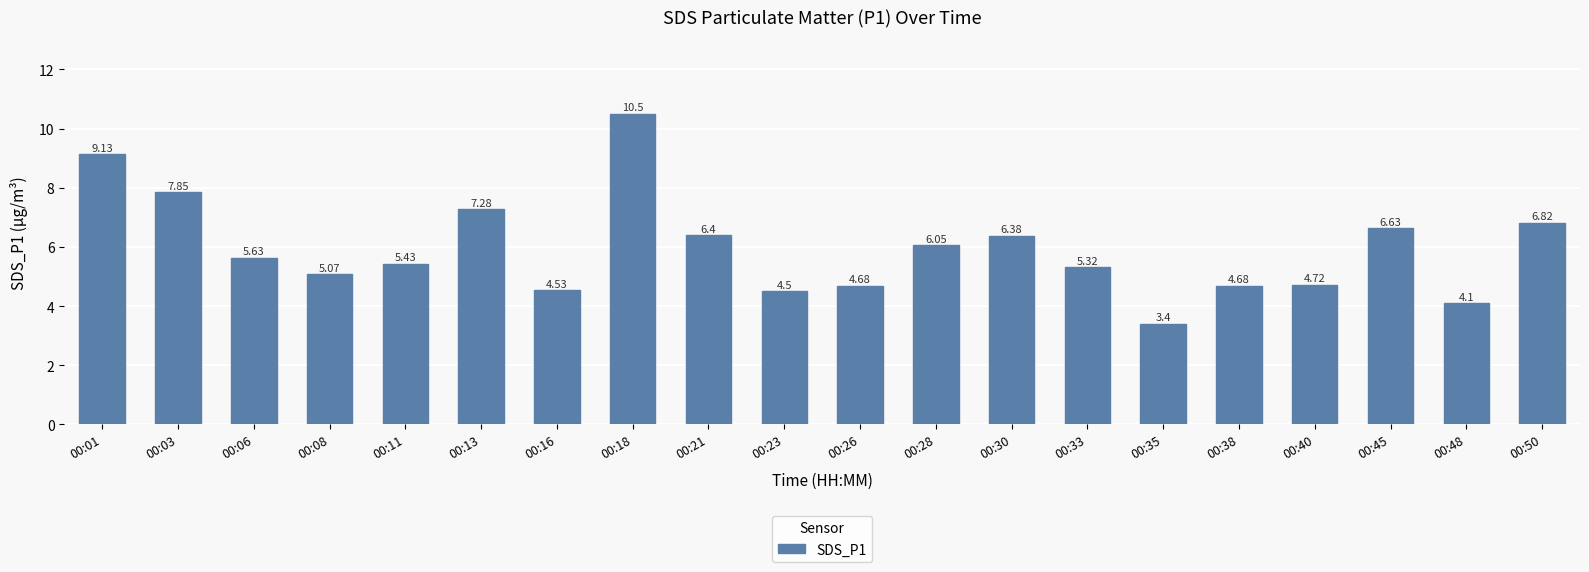

Which label corresponds to the largest value in the chart?

00:18